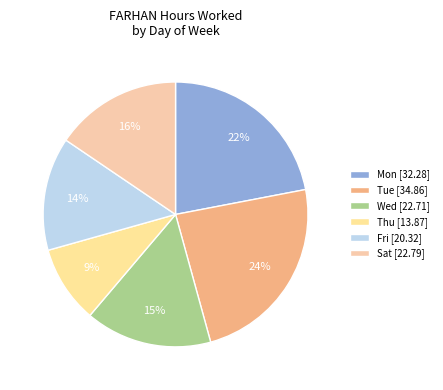

Count the number of slices in the pie.

6